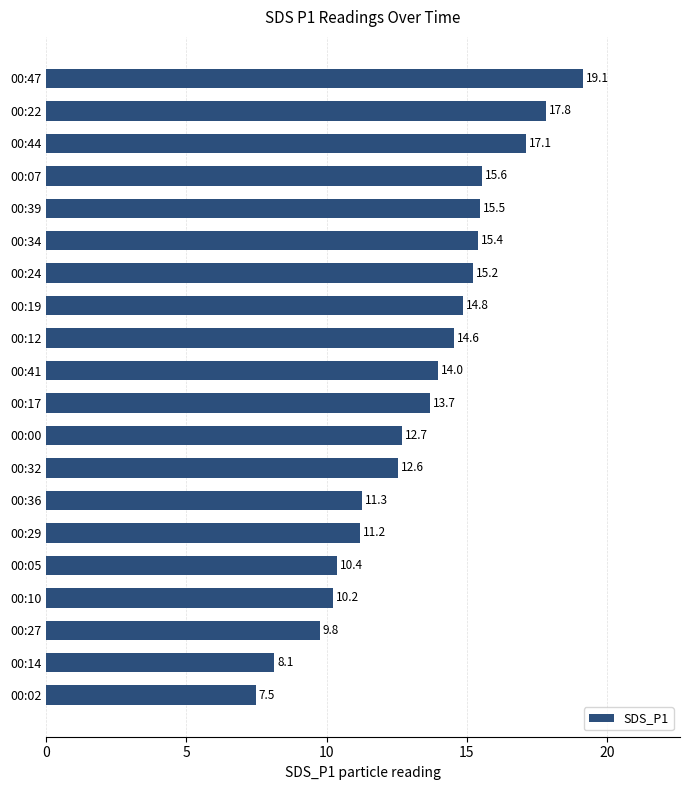

What is the label of the 7th bar from the top?

00:24